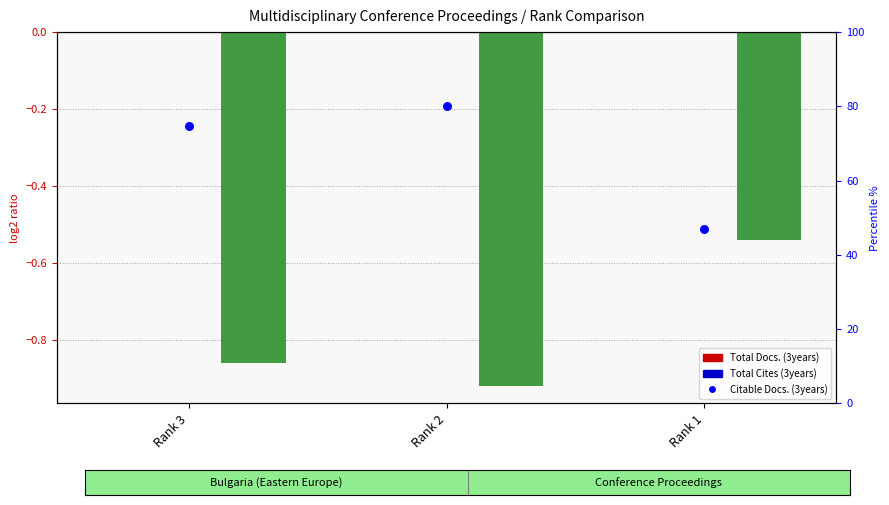

What is the total value across all series at Rank 2?

79.1